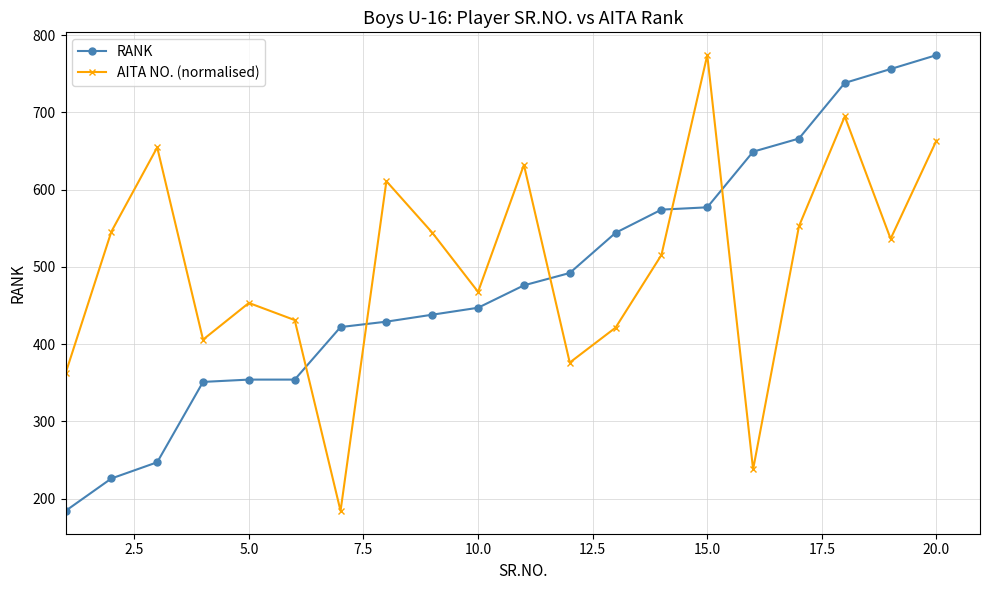

Does the chart have visible grid lines?

Yes